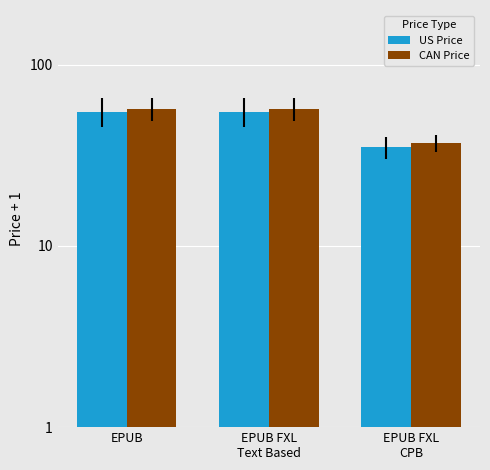

How many bars are there in each group?

2